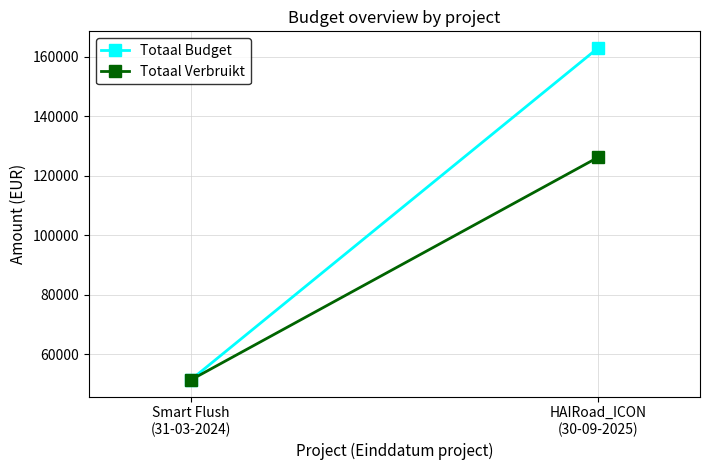

Reading left to right, what are all the values shown in this chart?

Totaal Budget: 51332.0	163014.0
Totaal Verbruikt: 51332.0	126231.0